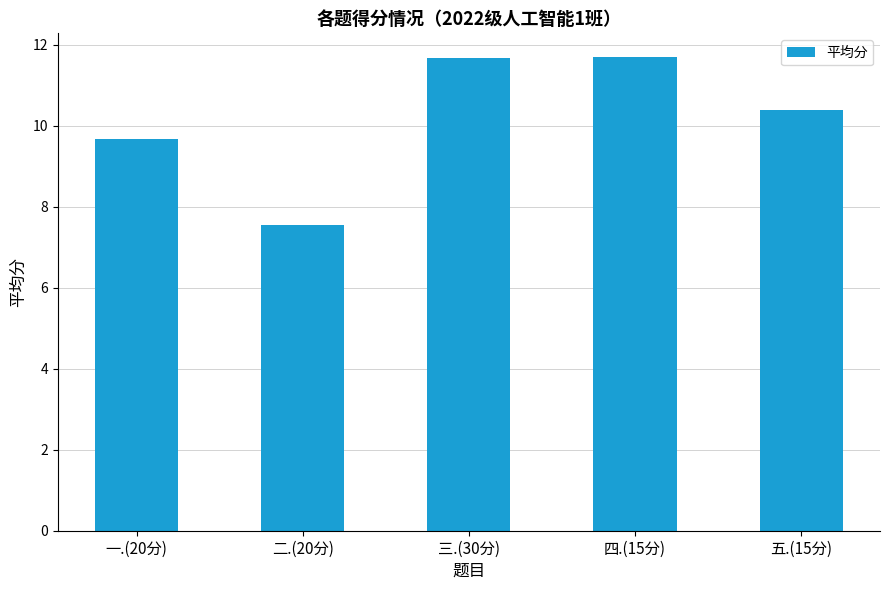

What is the sum of all values?

51.0